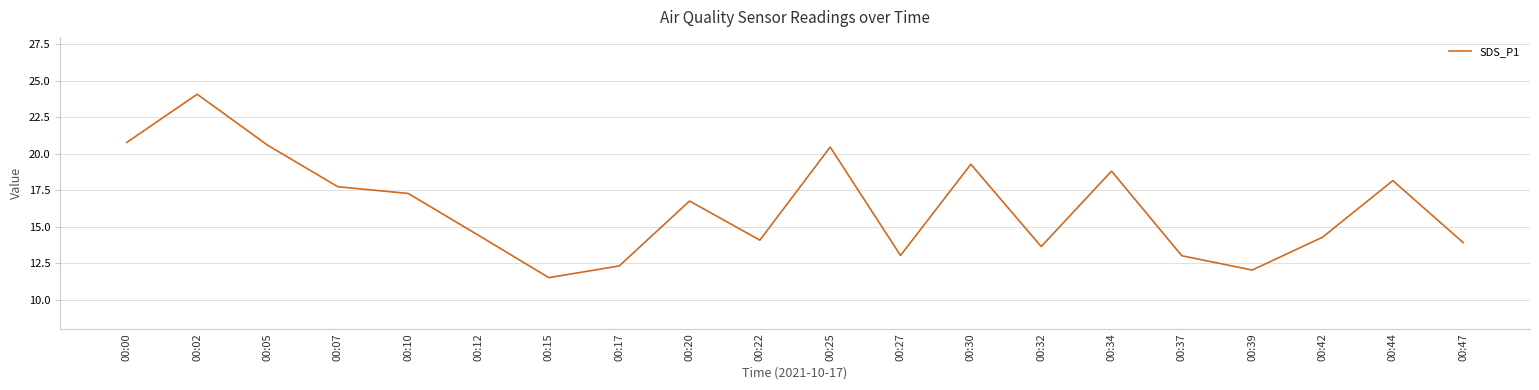

True or false: the data shows 20.8 at 00:00.

True